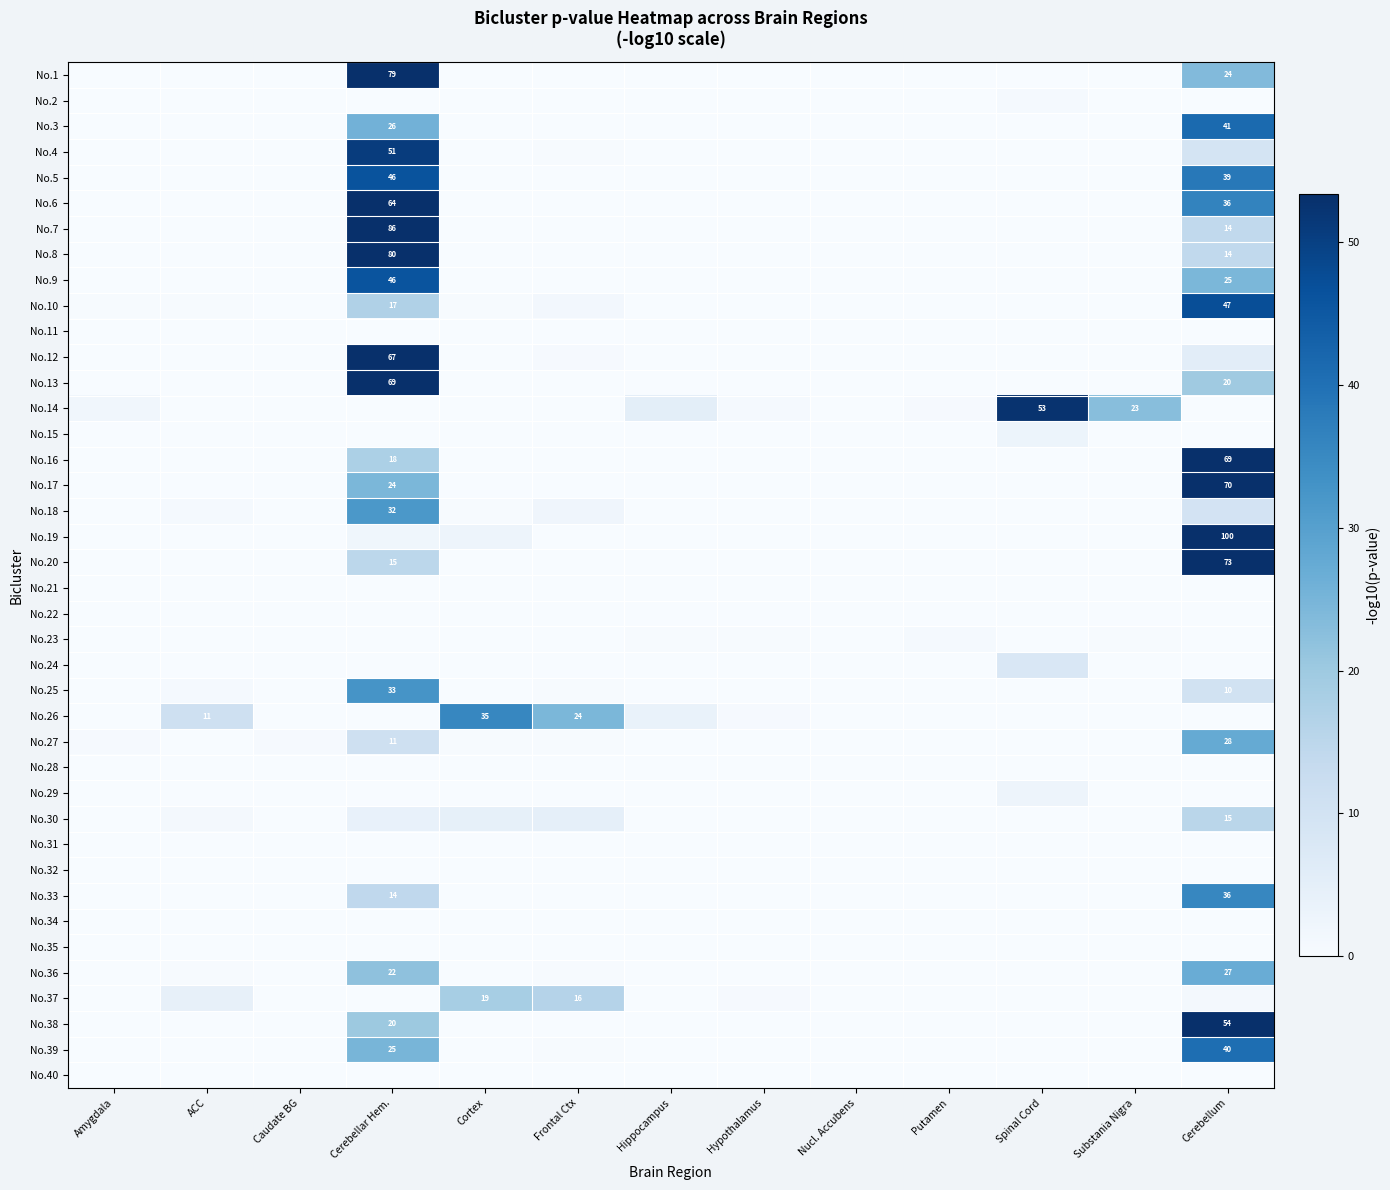

Which series has the largest range (max minus min)?

No.19